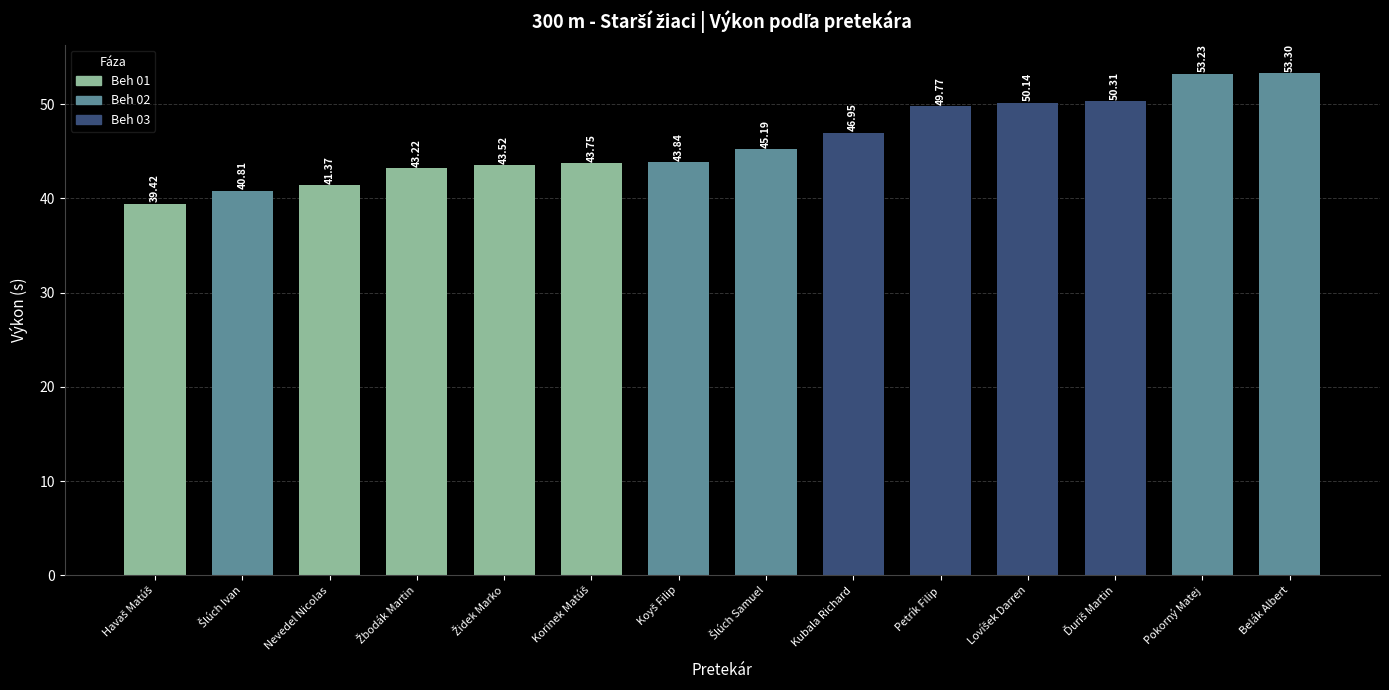

Between Kubala Richard and Petrík Filip, which is larger?

Petrík Filip